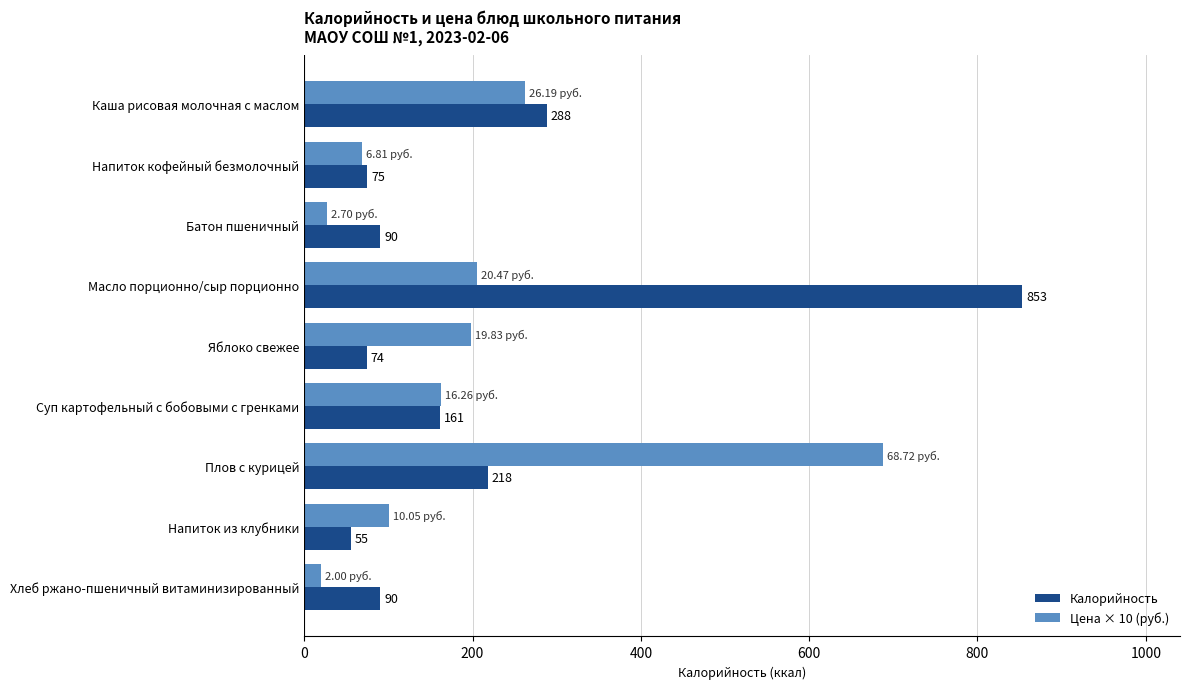

Where is Калорийность nearest to the value 454?

Каша рисовая молочная с маслом